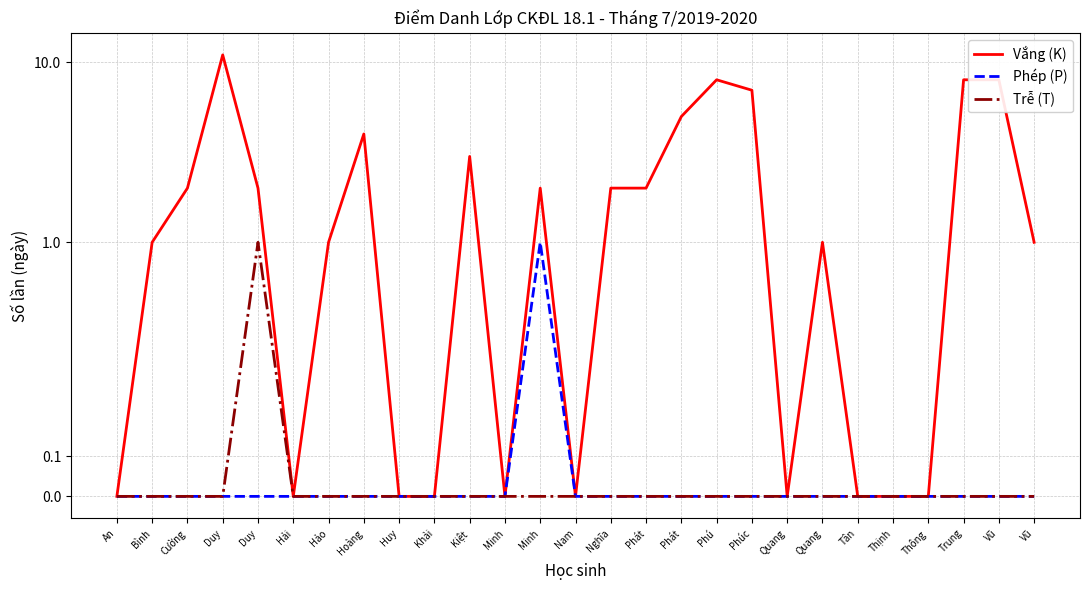

True or false: Trễ (T) and Vắng (K) intersect in this chart.

False